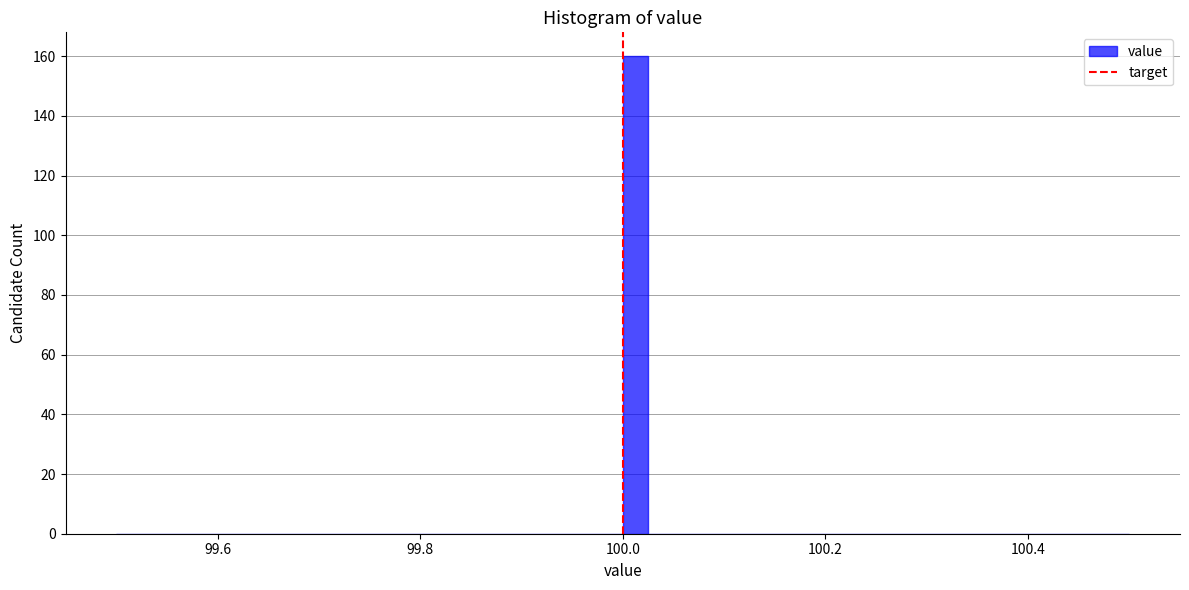

Around what value on the x-axis is the tallest bar? Give the approximate position of its centre, as read against the axis.

100.02